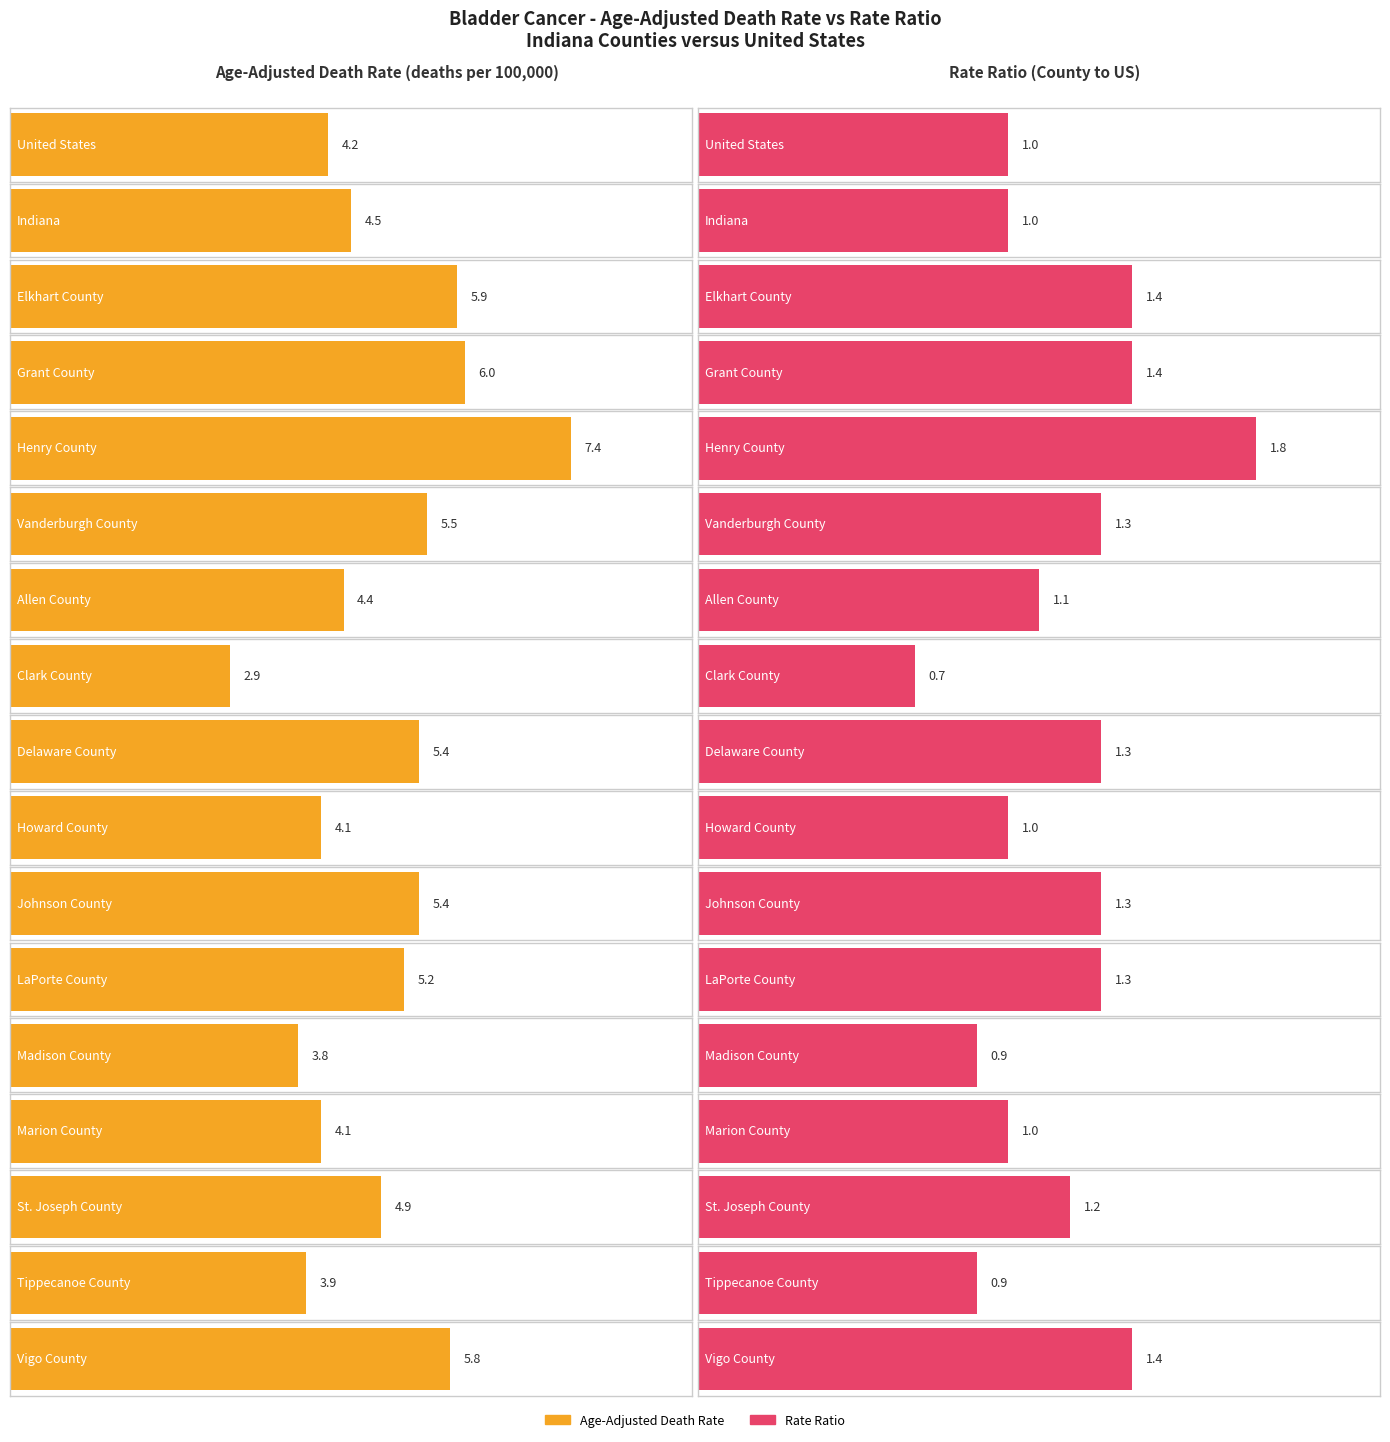

What are all the series names shown in the legend?

Age-Adjusted Death Rate, Rate Ratio